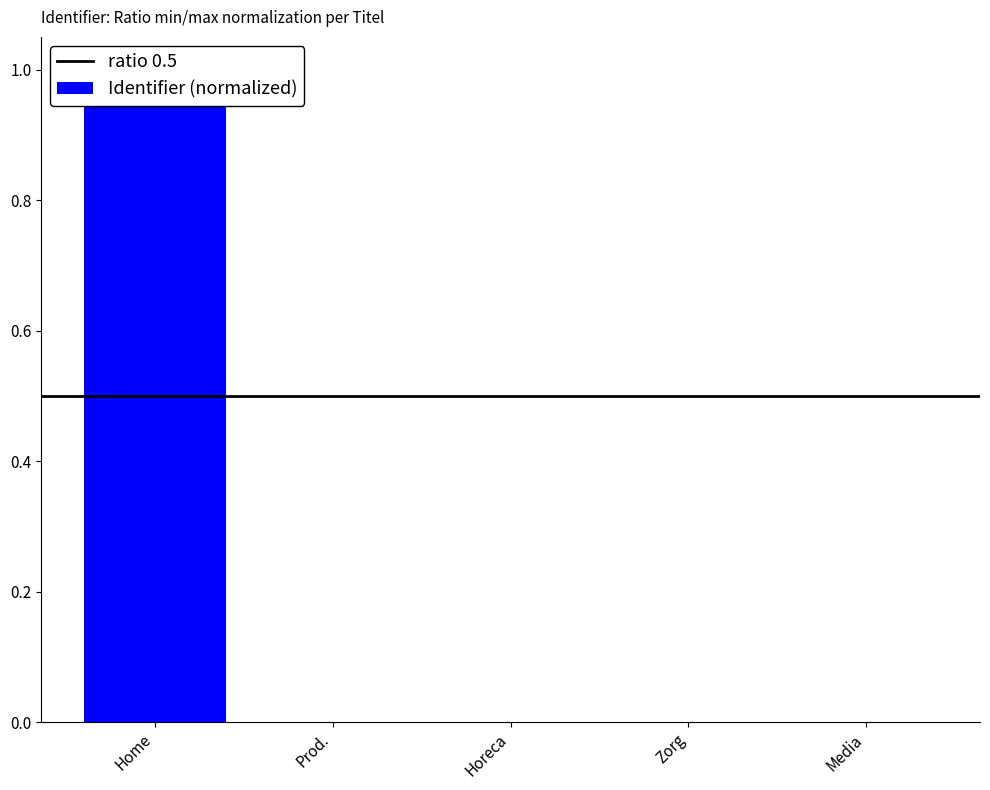

Reading right to left, what are all the values shown in this chart?

0.0	0.0	0.0	0.0	1.0